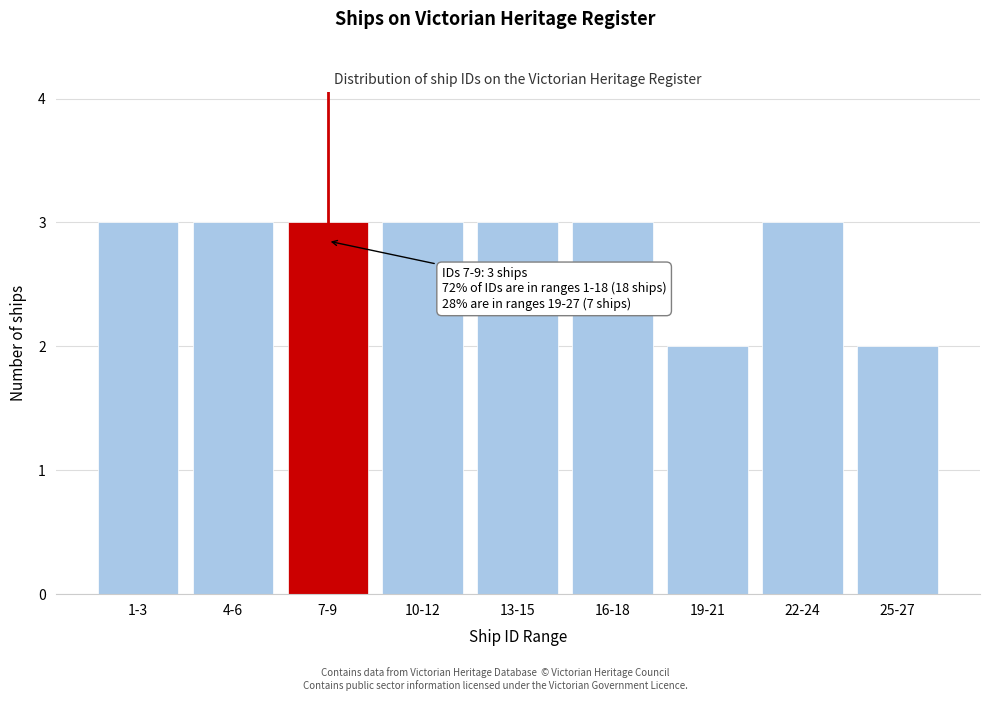

Reading right to left, what are all the values shown in this chart?

25-27=2	22-24=3	19-21=2	16-18=3	13-15=3	10-12=3	7-9=3	4-6=3	1-3=3